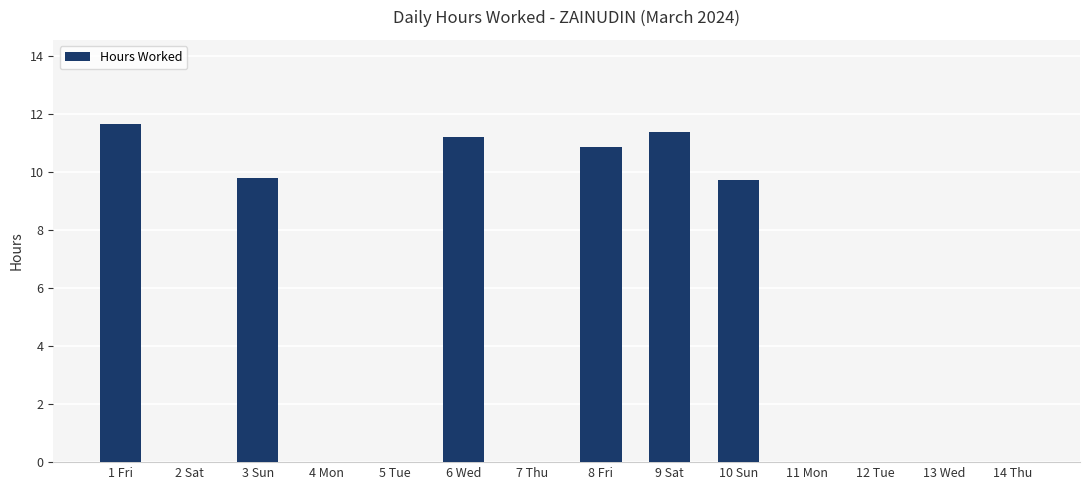

The value at 6 Wed is 11.2. True or false?

True